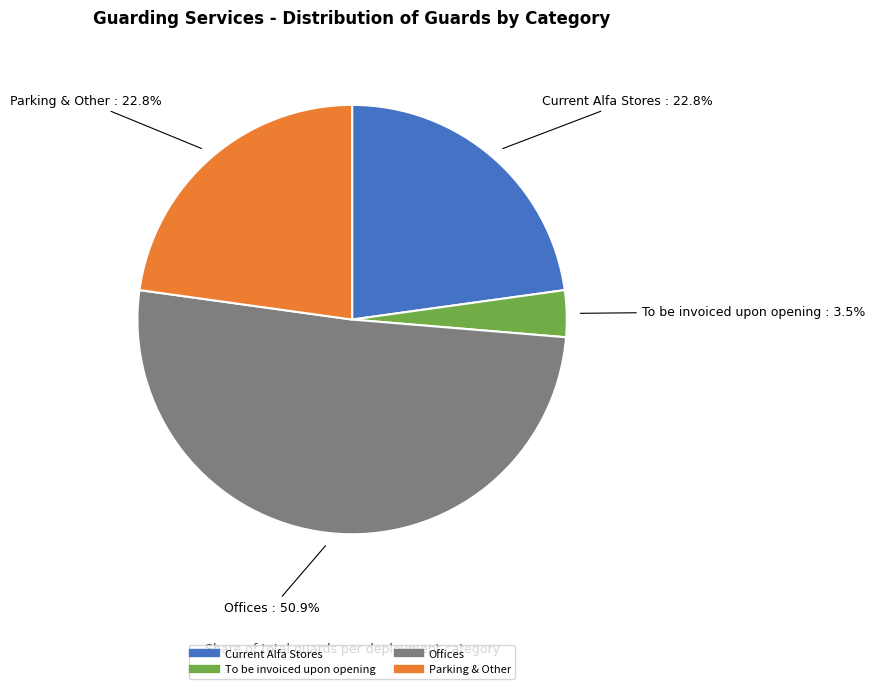

Between Current Alfa Stores and To be invoiced upon opening, which is larger?

Current Alfa Stores